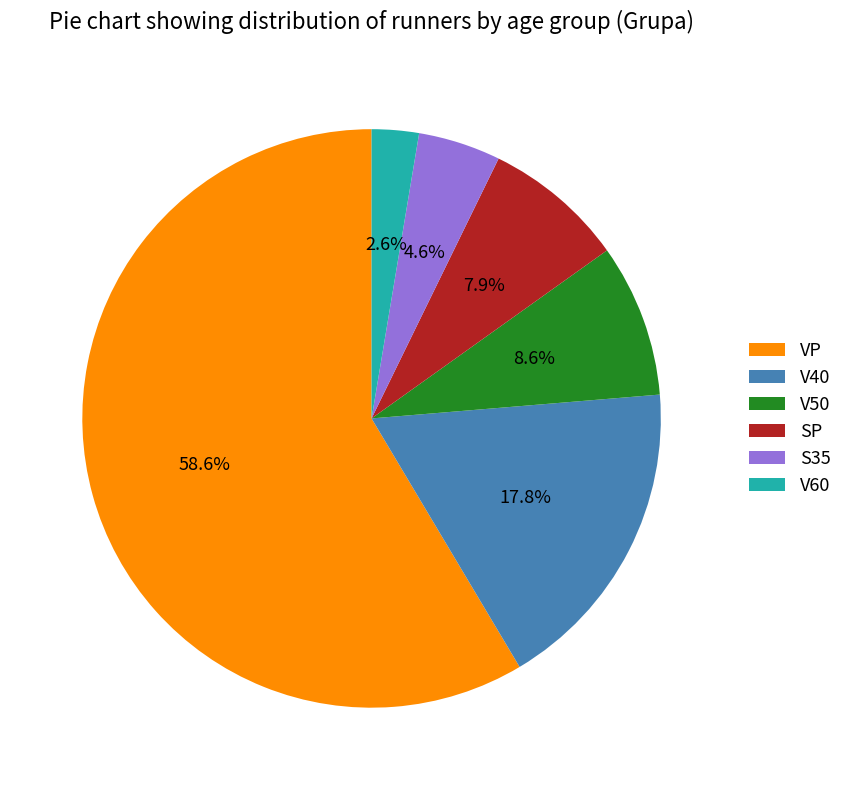

To the nearest percent, what portion does SP represent?

8%